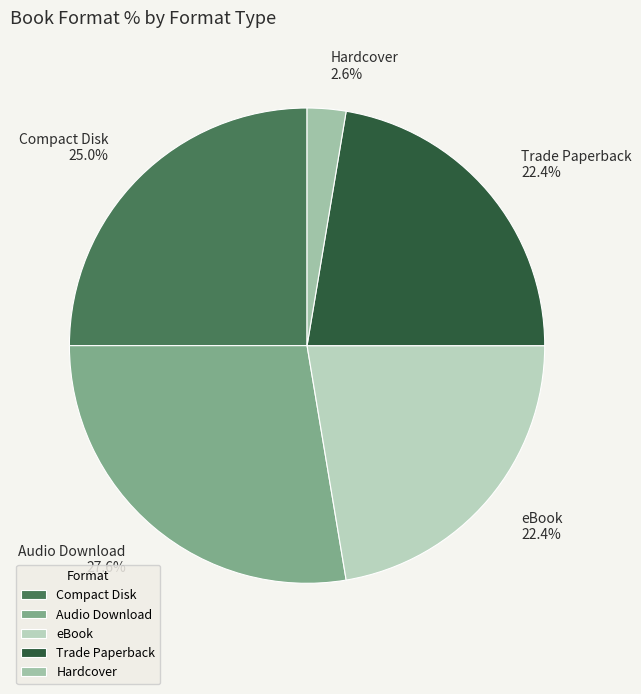

Approximately how many times larger is the value at eBook compared to Audio Download?

0.8